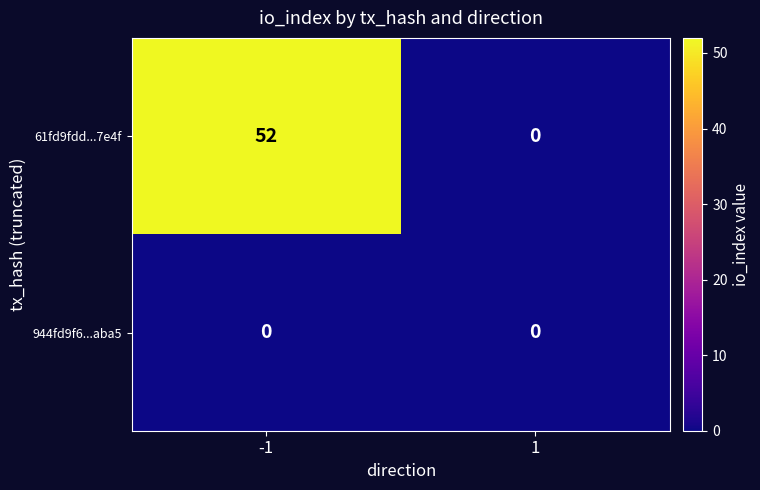

Reading left to right, extract all data points from this chart.

61fd9fdd...7e4f: -1=52	1=0
944fd9f6...aba5: -1=0	1=0